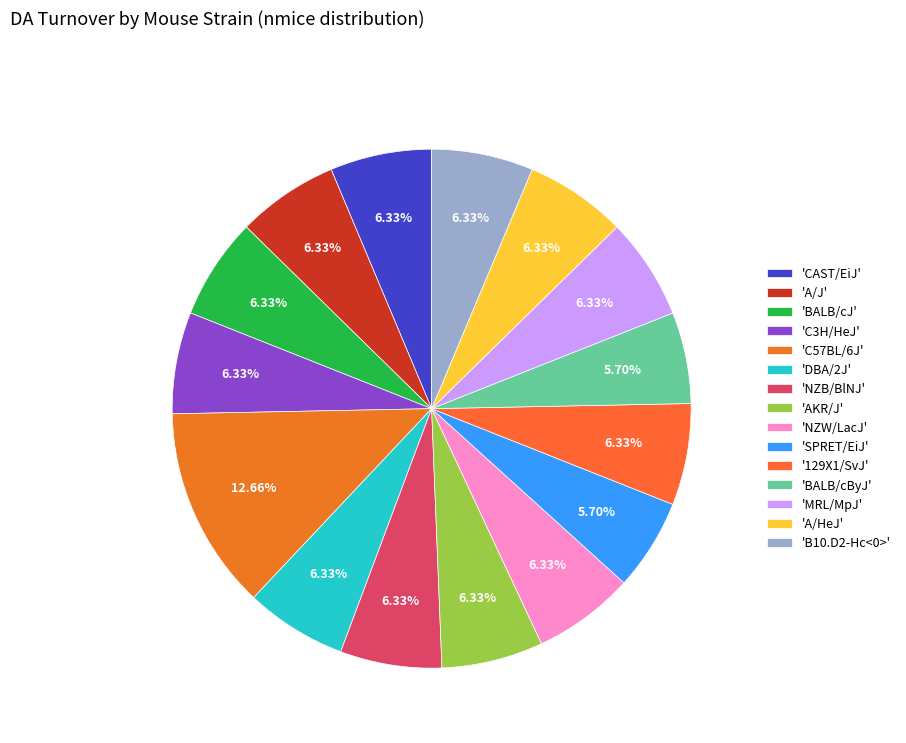

What is the smallest slice in the pie chart?

SPRET/EiJ